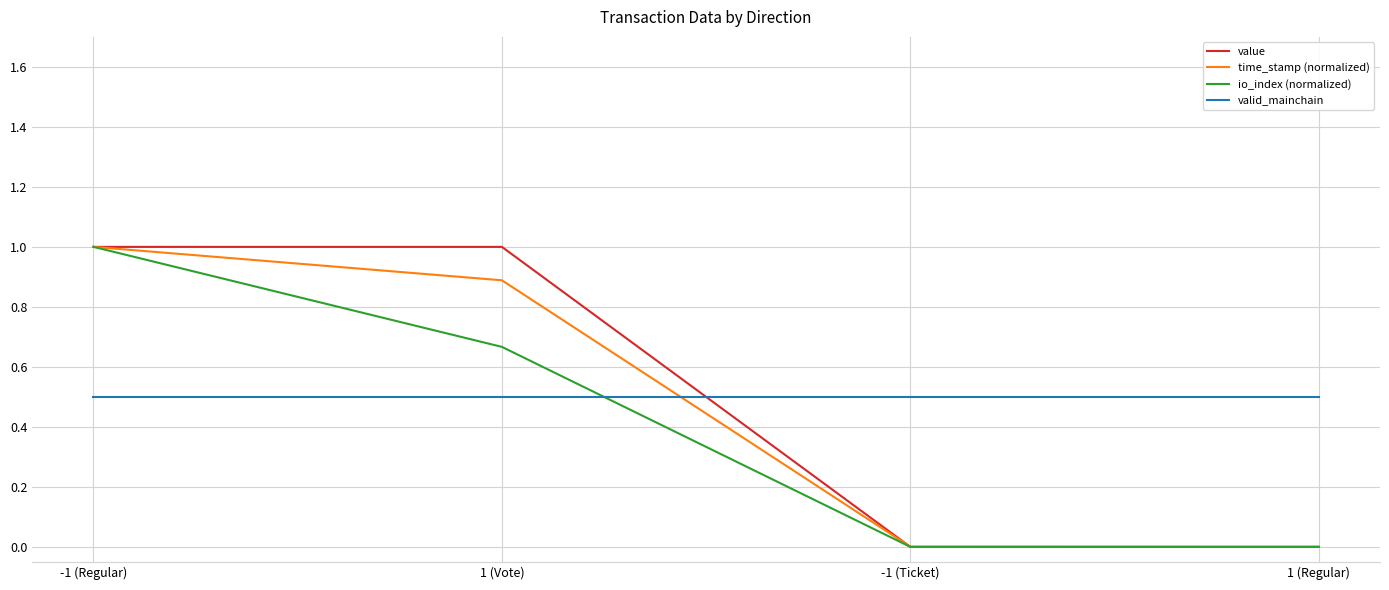

How many times do value and valid_mainchain cross each other?

1